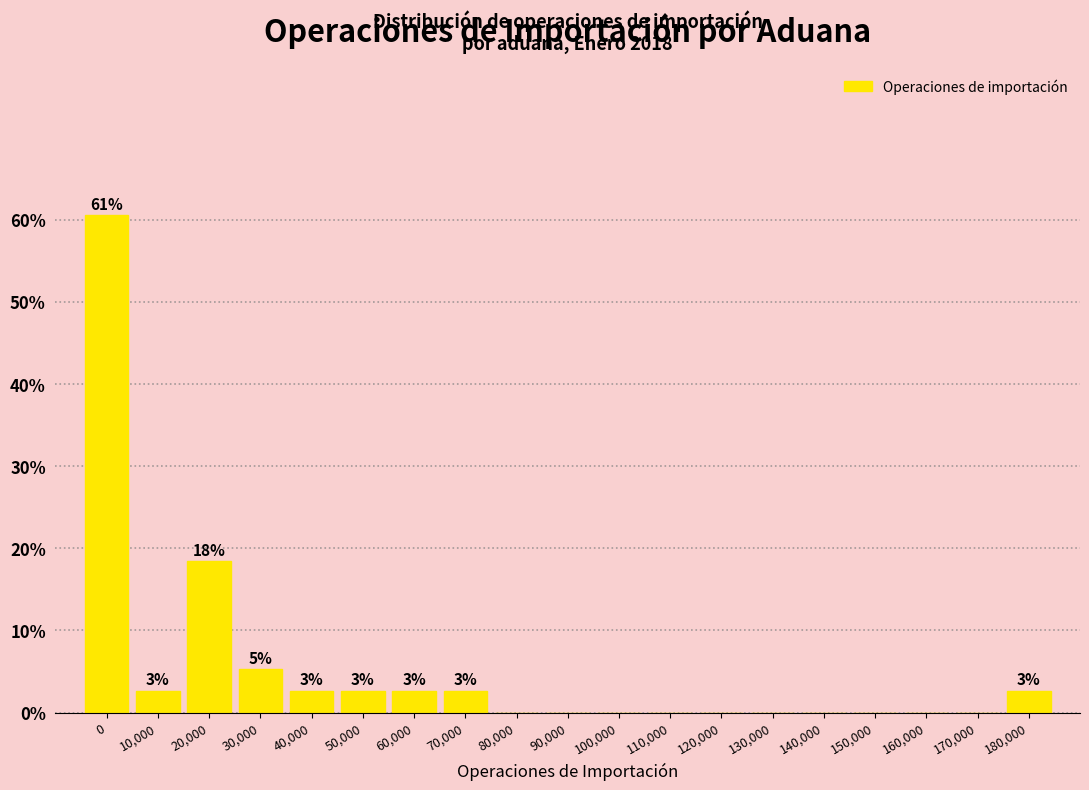

Reading left to right, what are all the values shown in this chart?

0=60.5	10,000=2.6	20,000=18.4	30,000=5.3	40,000=2.6	50,000=2.6	60,000=2.6	70,000=2.6	80,000=0.0	90,000=0.0	100,000=0.0	110,000=0.0	120,000=0.0	130,000=0.0	140,000=0.0	150,000=0.0	160,000=0.0	170,000=0.0	180,000=2.6